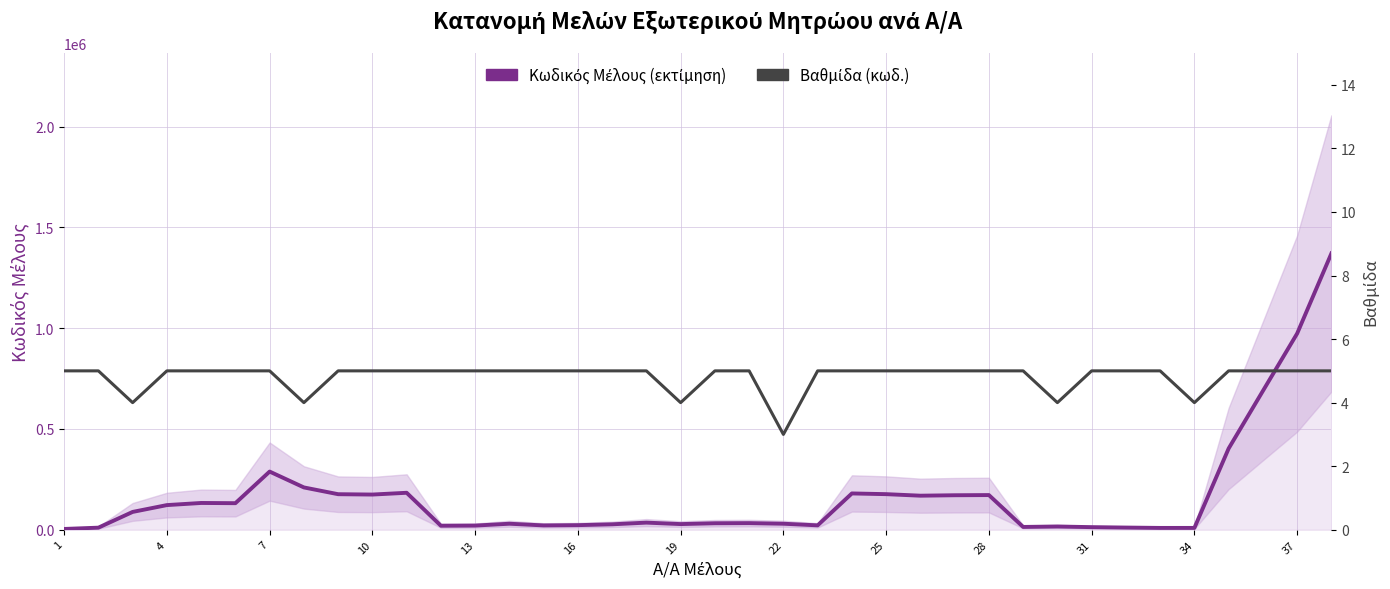

True or false: Κωδικός Μέλους (εκτίμηση) and Βαθμίδα (κωδ.) cross at least once.

False